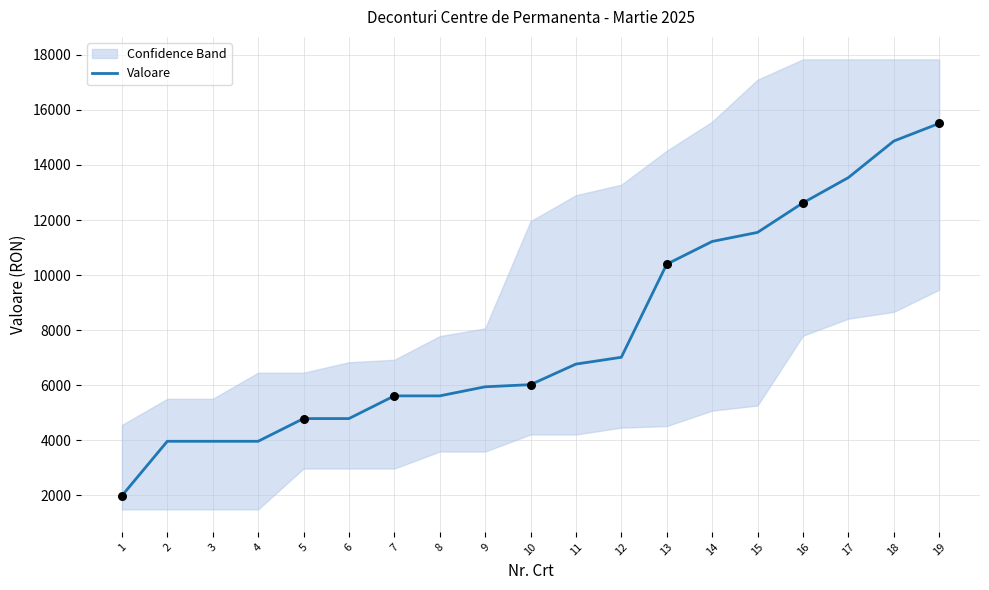

What is the change in value from 4 to 13?

+6435.0